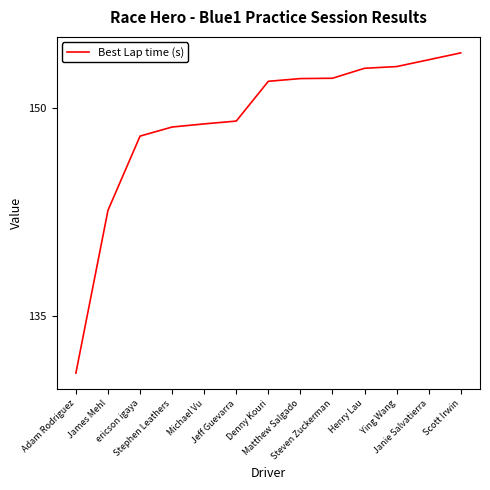

What is the sum of the values at Henry Lau and Matthew Salgado?

305.0